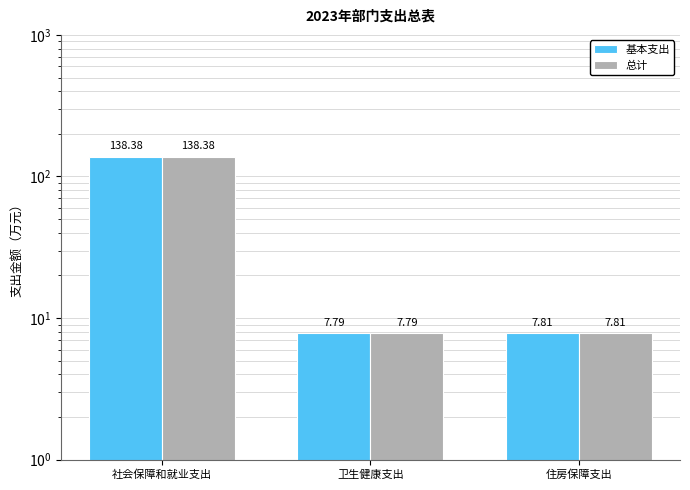

What is the total value across all series at 社会保障和就业支出?

276.8